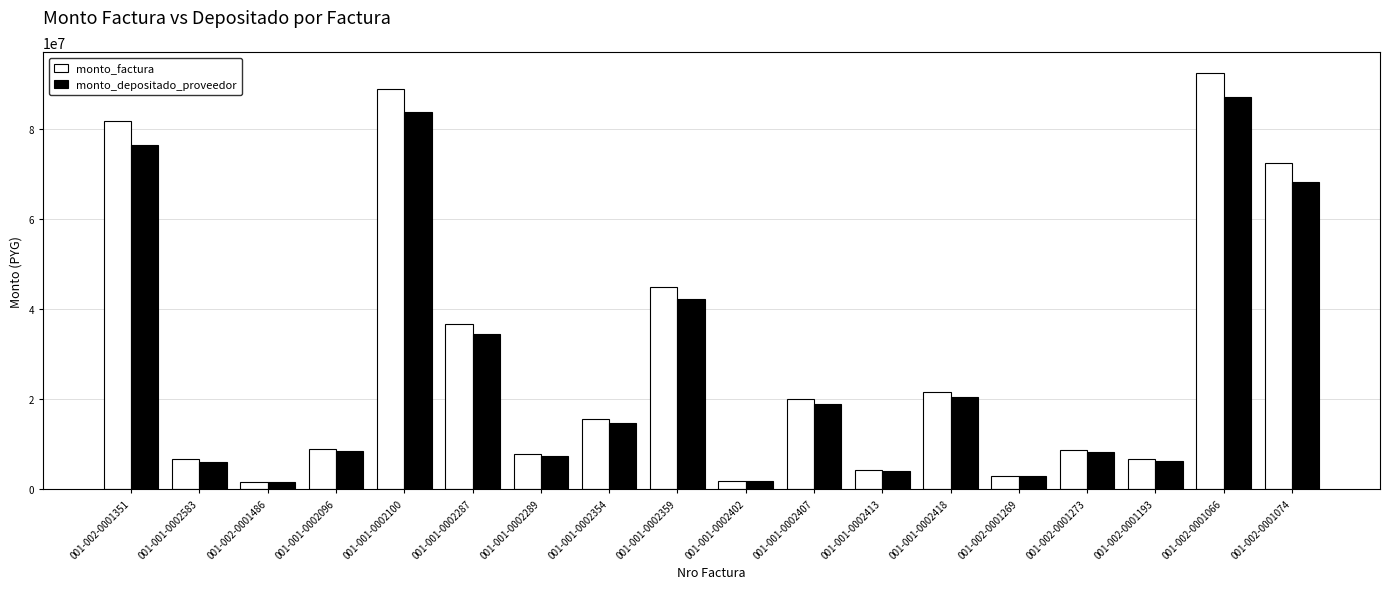

How many groups of bars are there?

18